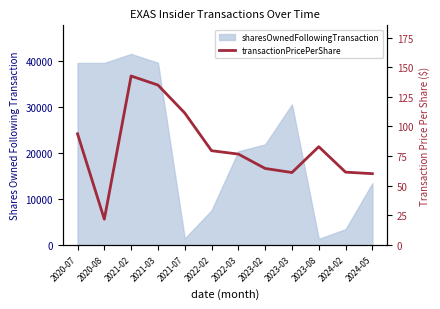

True or false: the data shows 21.7 at 2020-08.

True